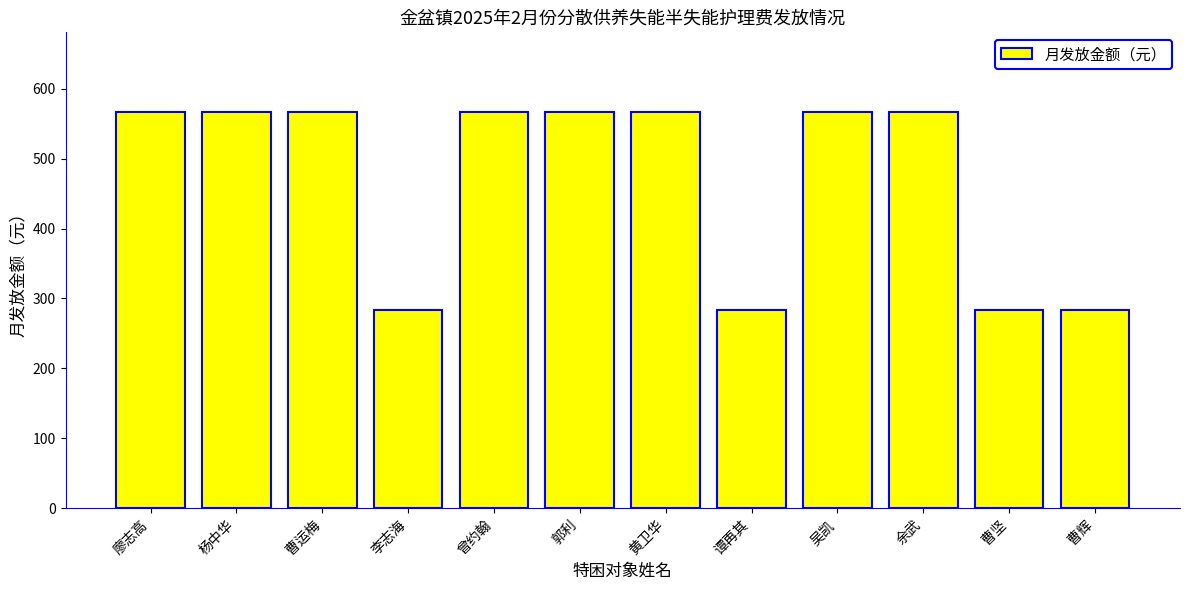

How many values are between 284 and 567?

12